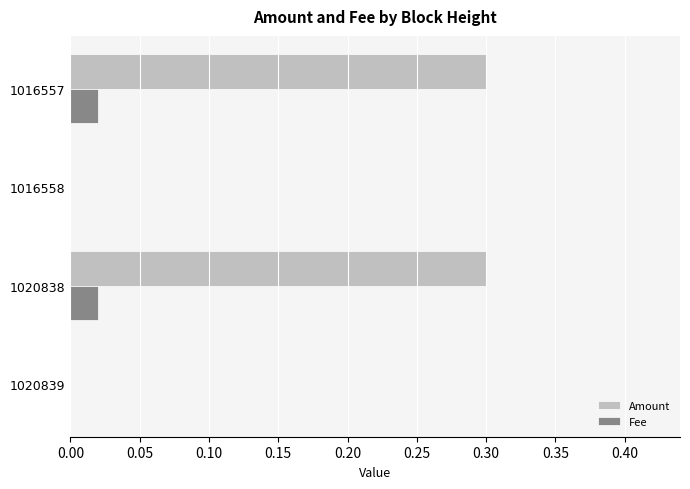

What is the maximum value shown in the chart?

0.3